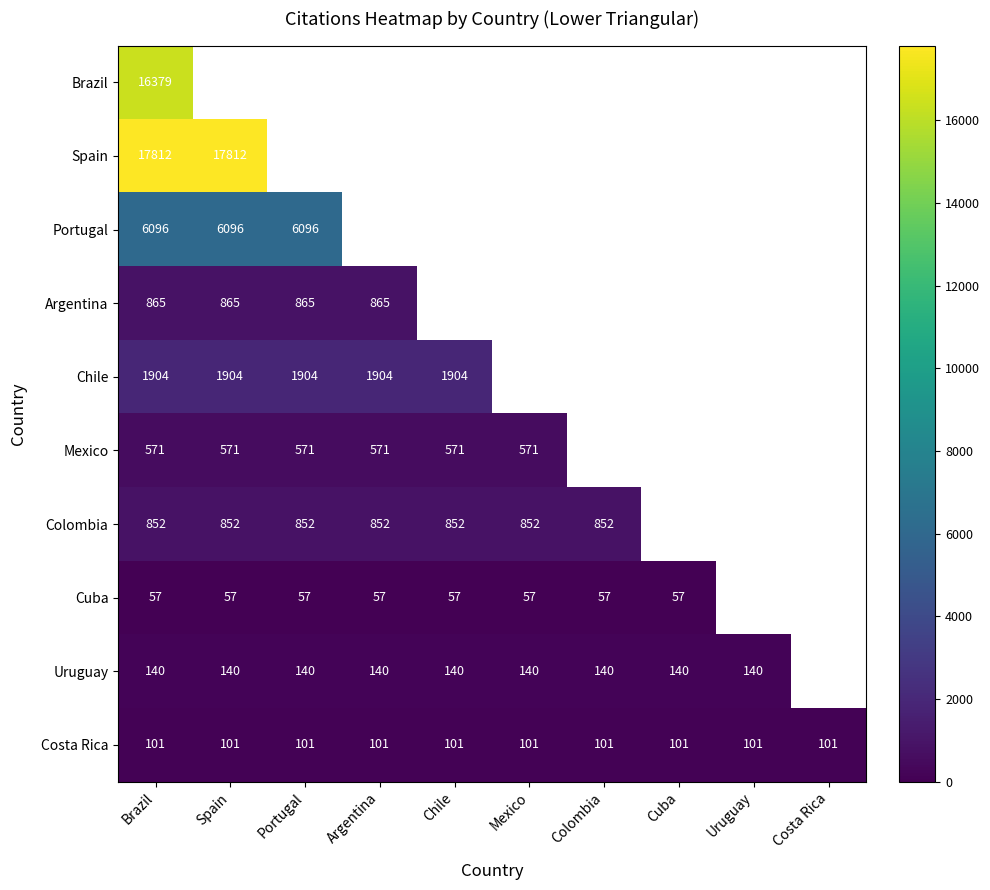

What is the minimum value shown in the chart?

57.0